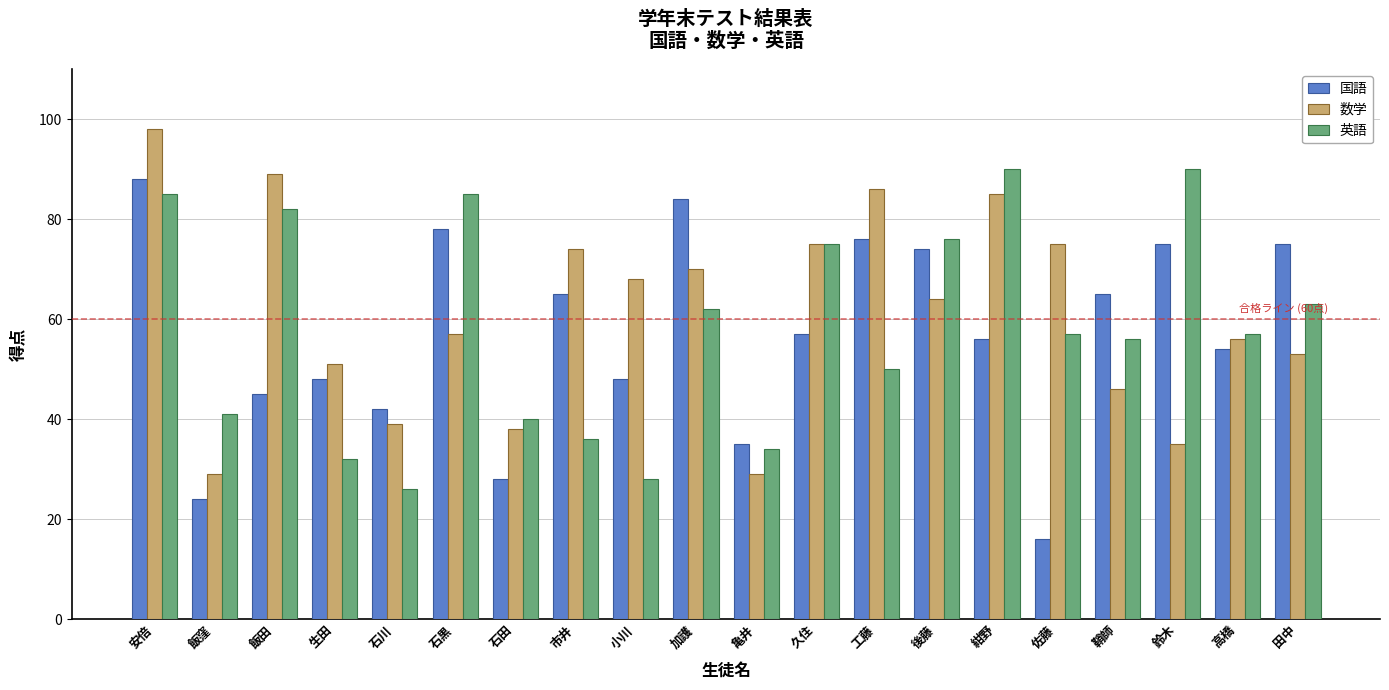

How many bars are there in total?

60